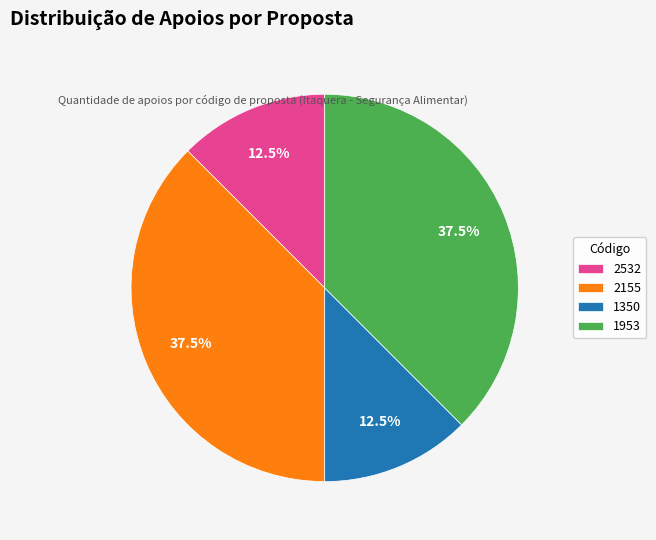

To the nearest percent, what is the difference between the 1350 and 1953 slice percentages?

25%